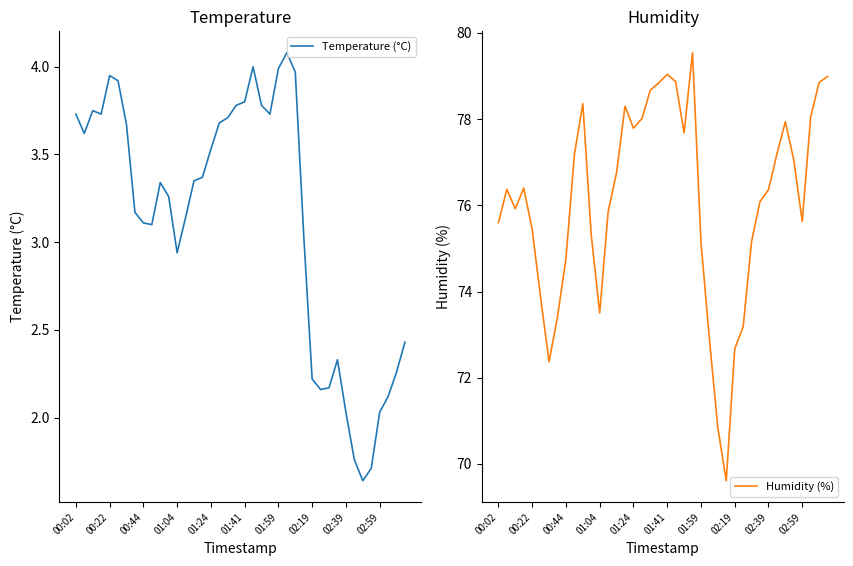

True or false: Humidity (%) has a value of 102.7 at 00:02.

False